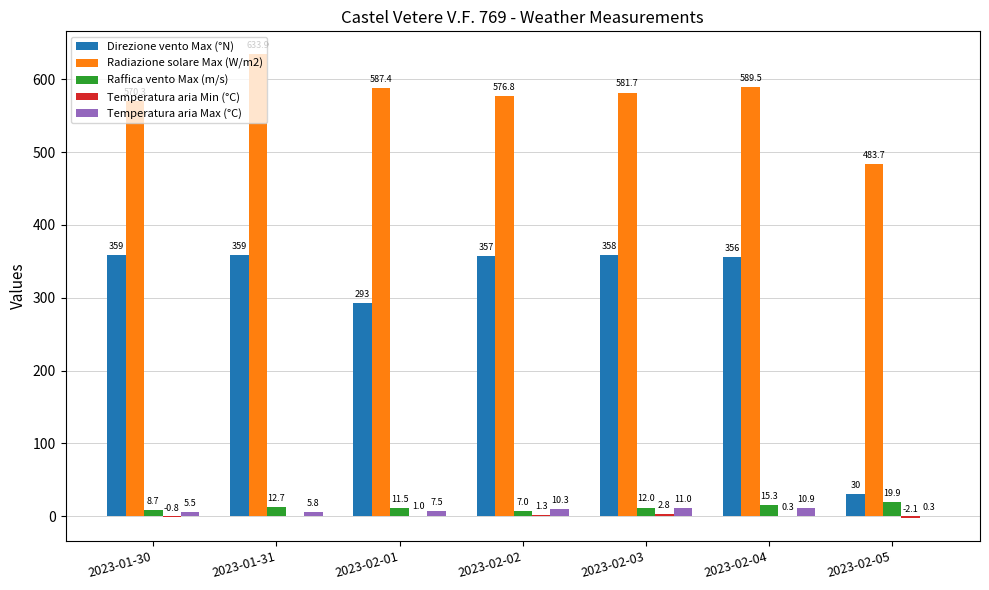

At which category is the sum across all series the highest?

2023-01-31